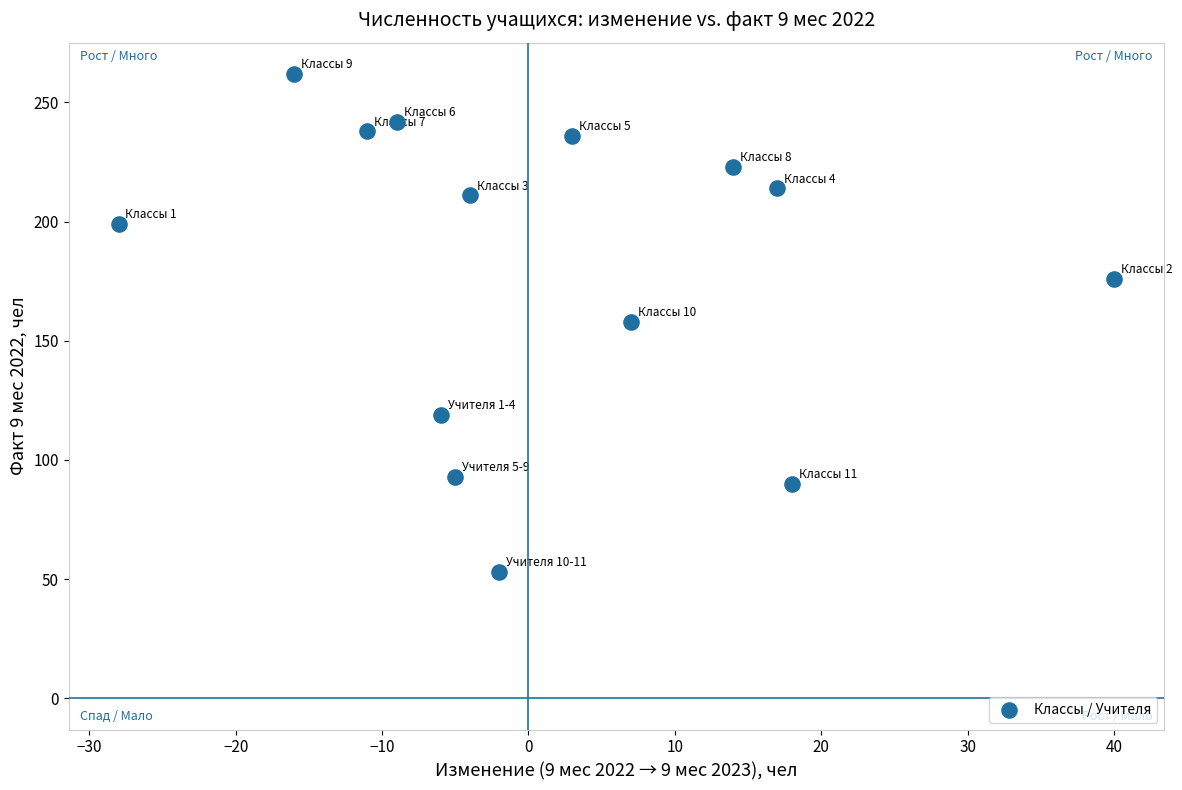

What is the range of Y values (max minus min)?

209